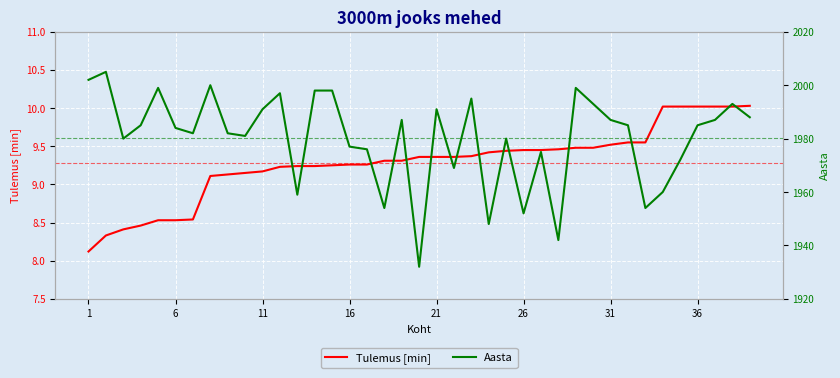

Rank the series by their average value, from lowest to highest.

Tulemus [min], Aasta